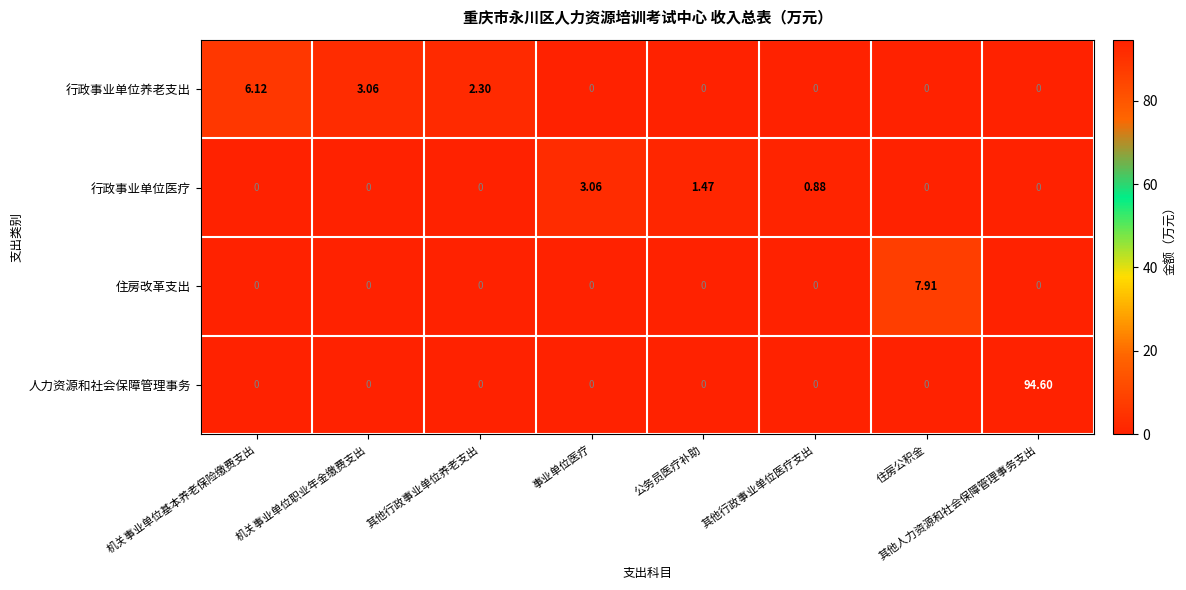

At which label does 行政事业单位医疗 reach its peak?

事业单位医疗